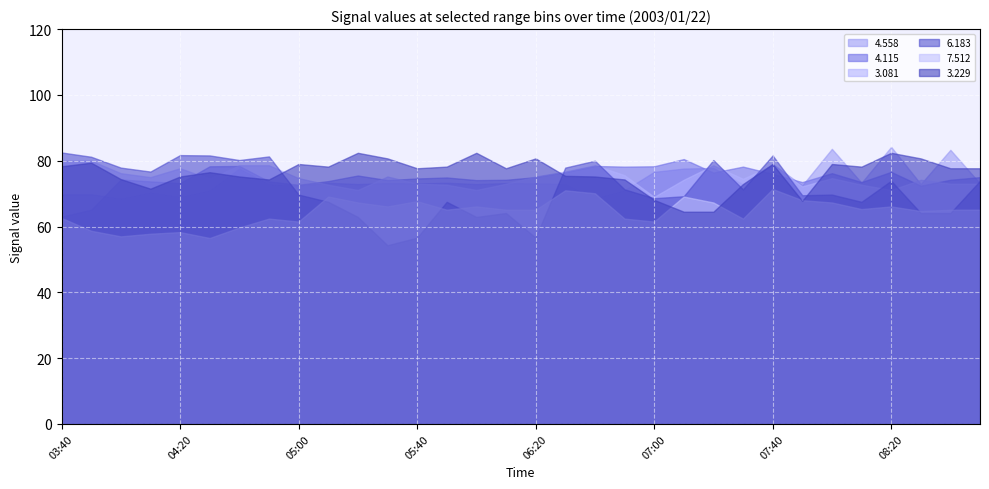

What is the average value of the   3.229 series?

76.2